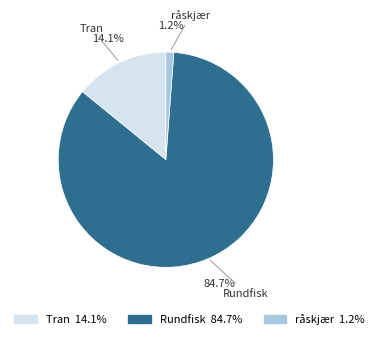

Do Rundfisk and Tran together represent more than half of the pie?

Yes